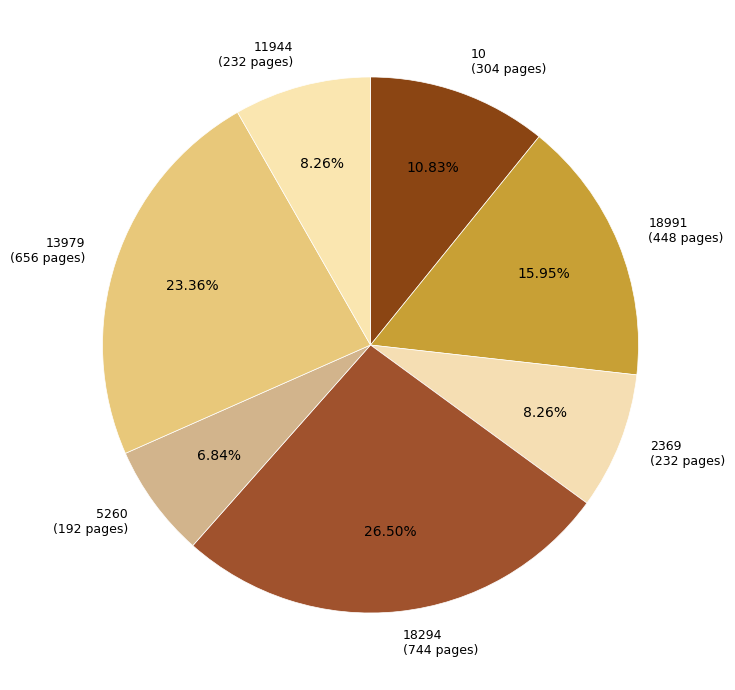

What percentage is the 5260 slice, to the nearest percent?

7%